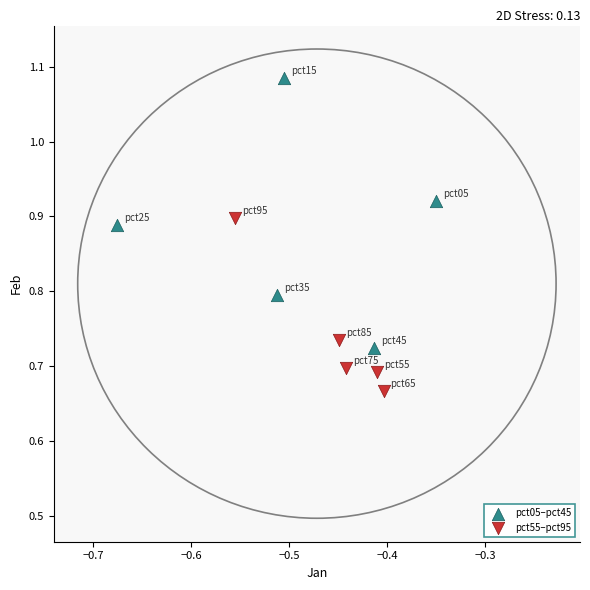

Which series contains the highest Y value?

pct05–pct45